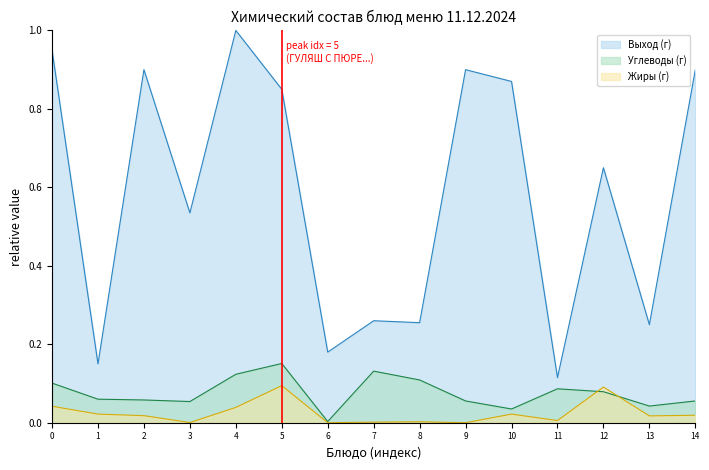

After their last crossing, which series has the higher values: Жиры (г) or Углеводы (г)?

Углеводы (г)